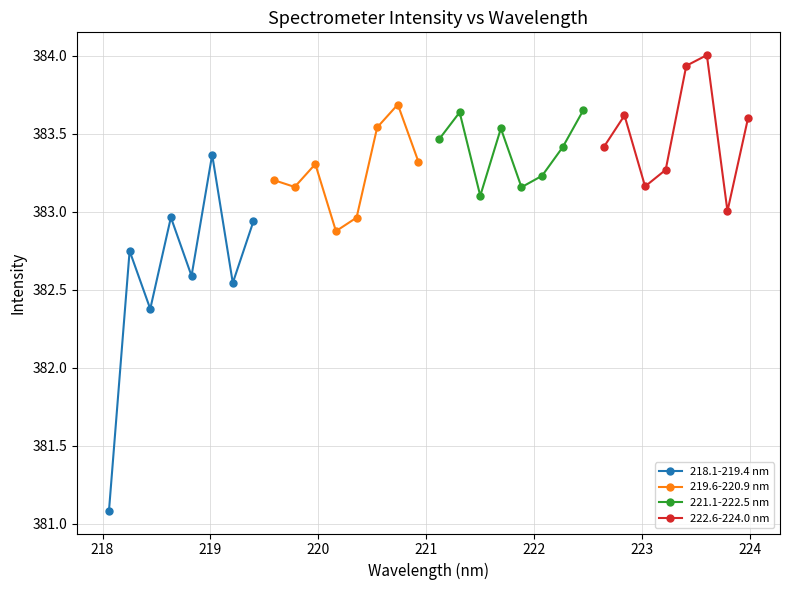

True or false: 219.6-220.9 nm and 221.1-222.5 nm intersect in this chart.

True